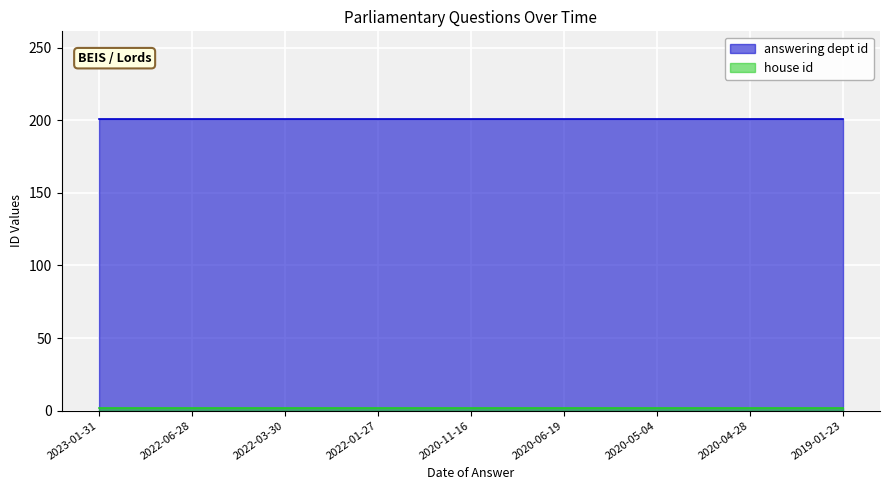

How many lines are shown in the chart?

2